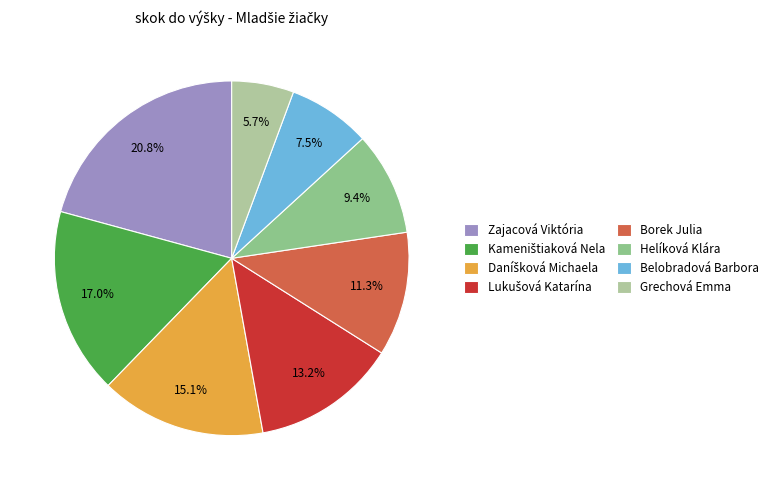

Is it true that Belobradová Barbora is 1% of the pie?

False